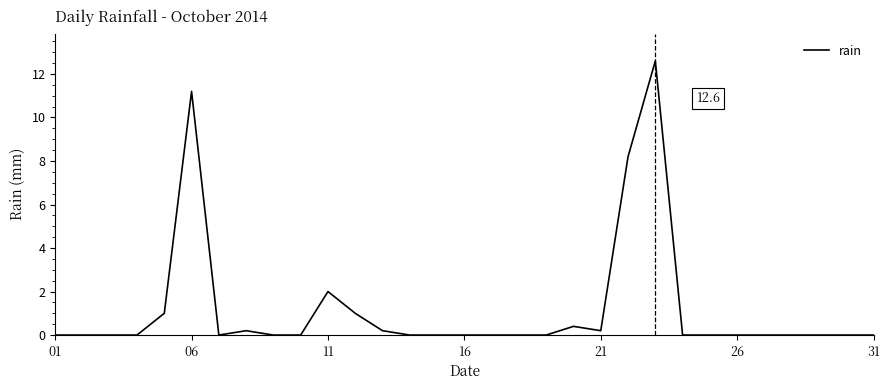

What is the maximum value shown in the chart?

12.6